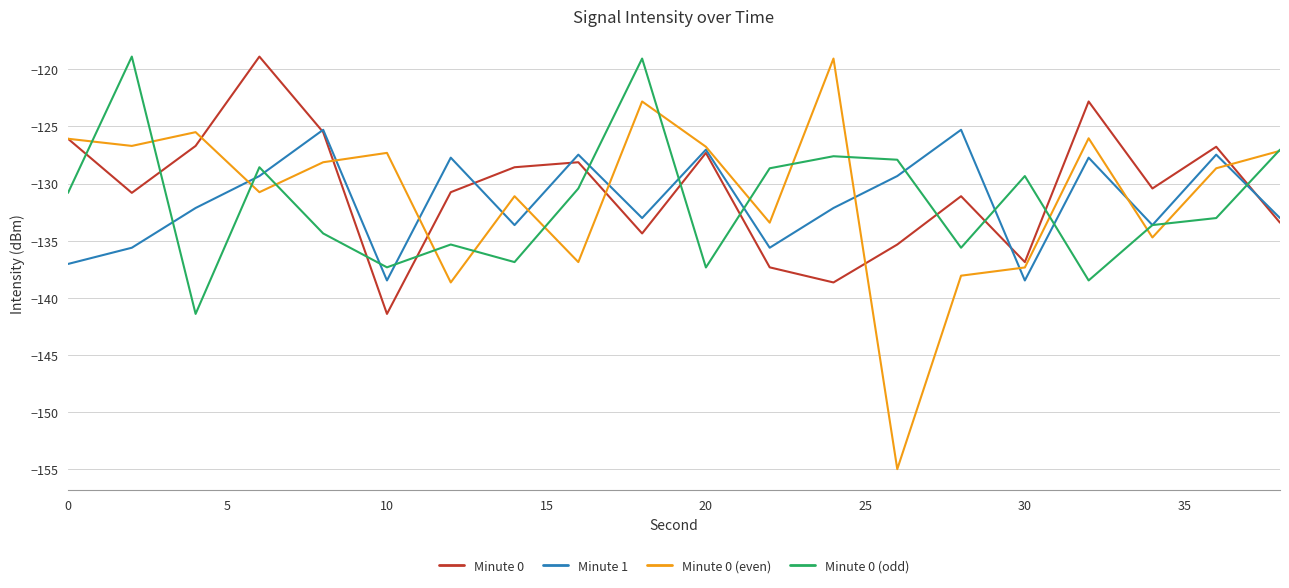

Is this an area chart (filled region under the line)?

No